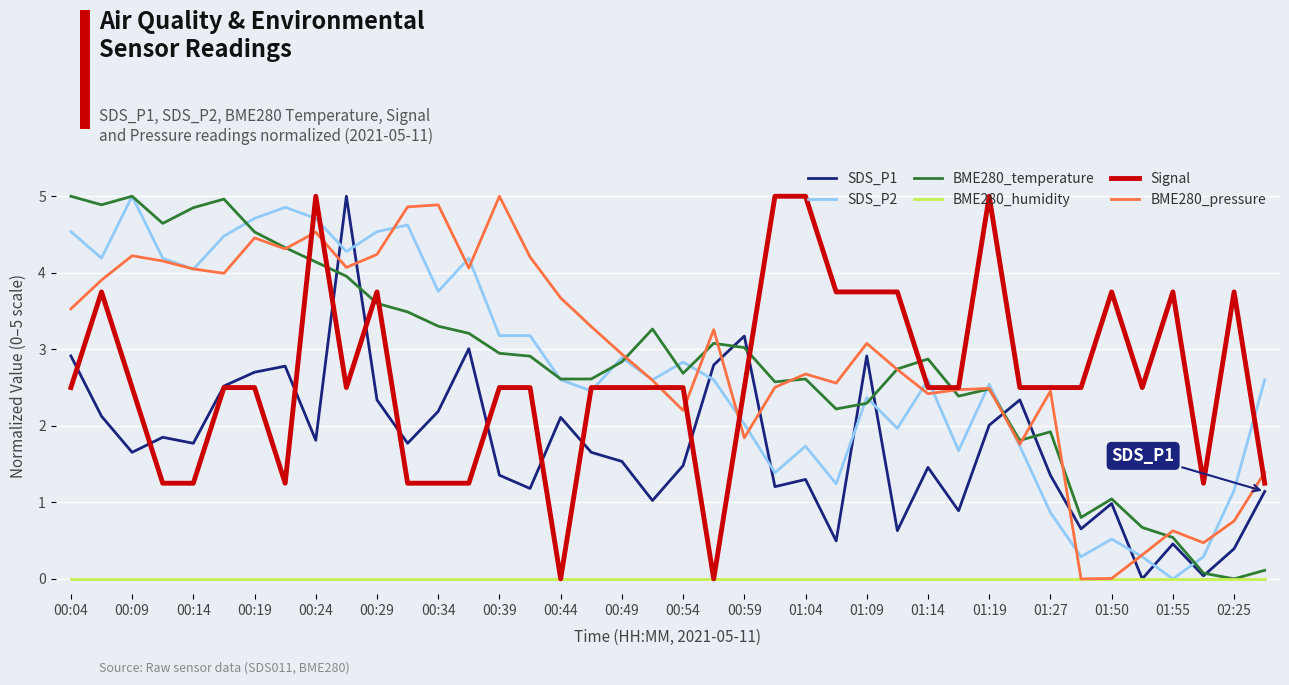

What is the greatest value displayed?

5.0